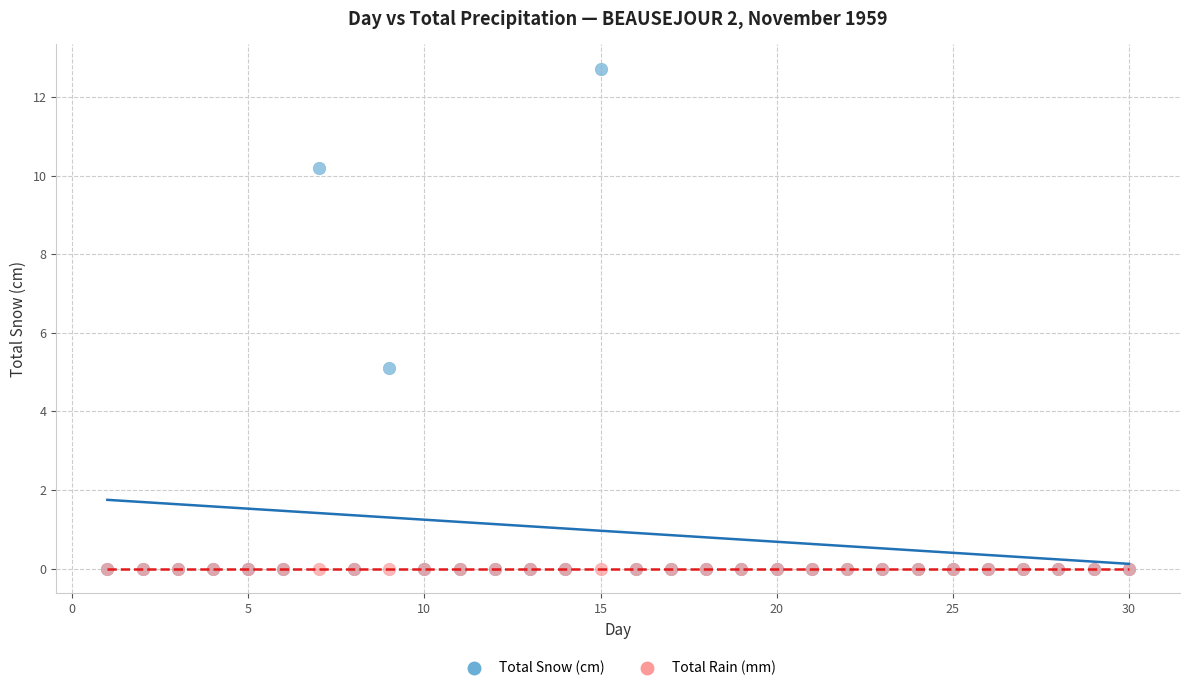

Which series contains the highest Y value?

Total Snow (cm)